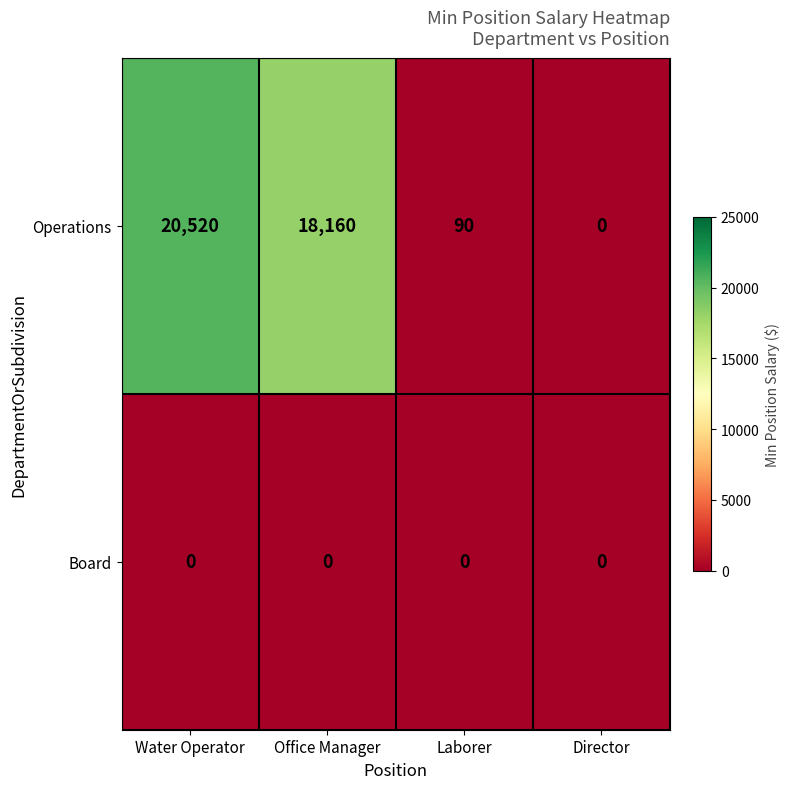

At which category is the sum across all series the highest?

Water Operator